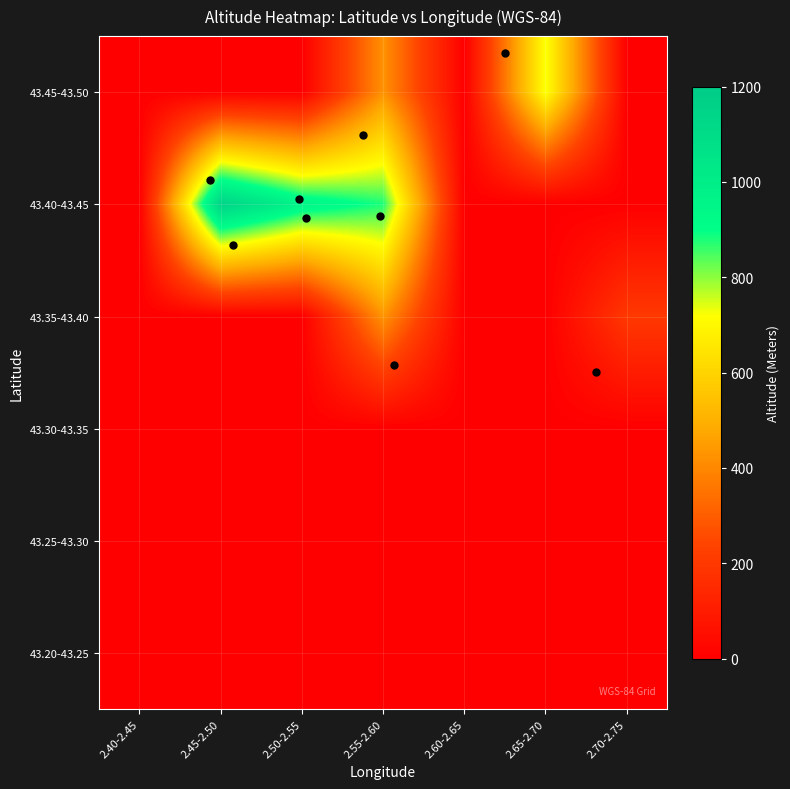

At which category does the chart reach its peak across all series?

2.45-2.50